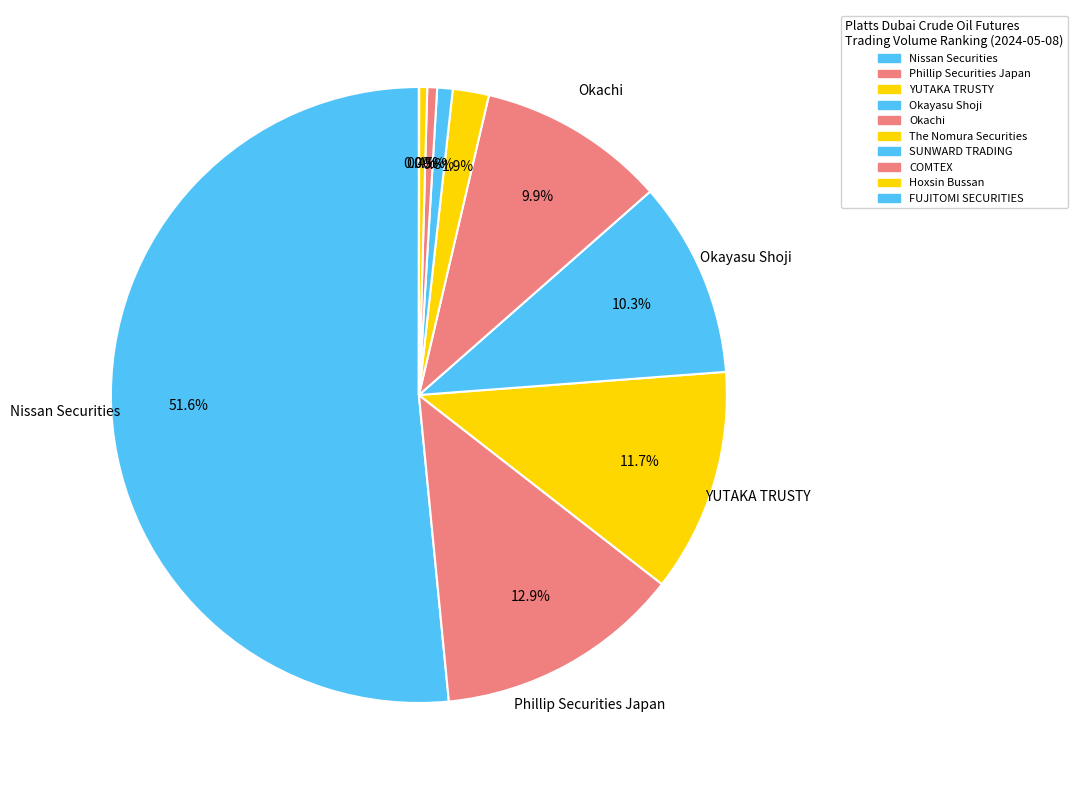

Which slice is the largest?

Nissan Securities